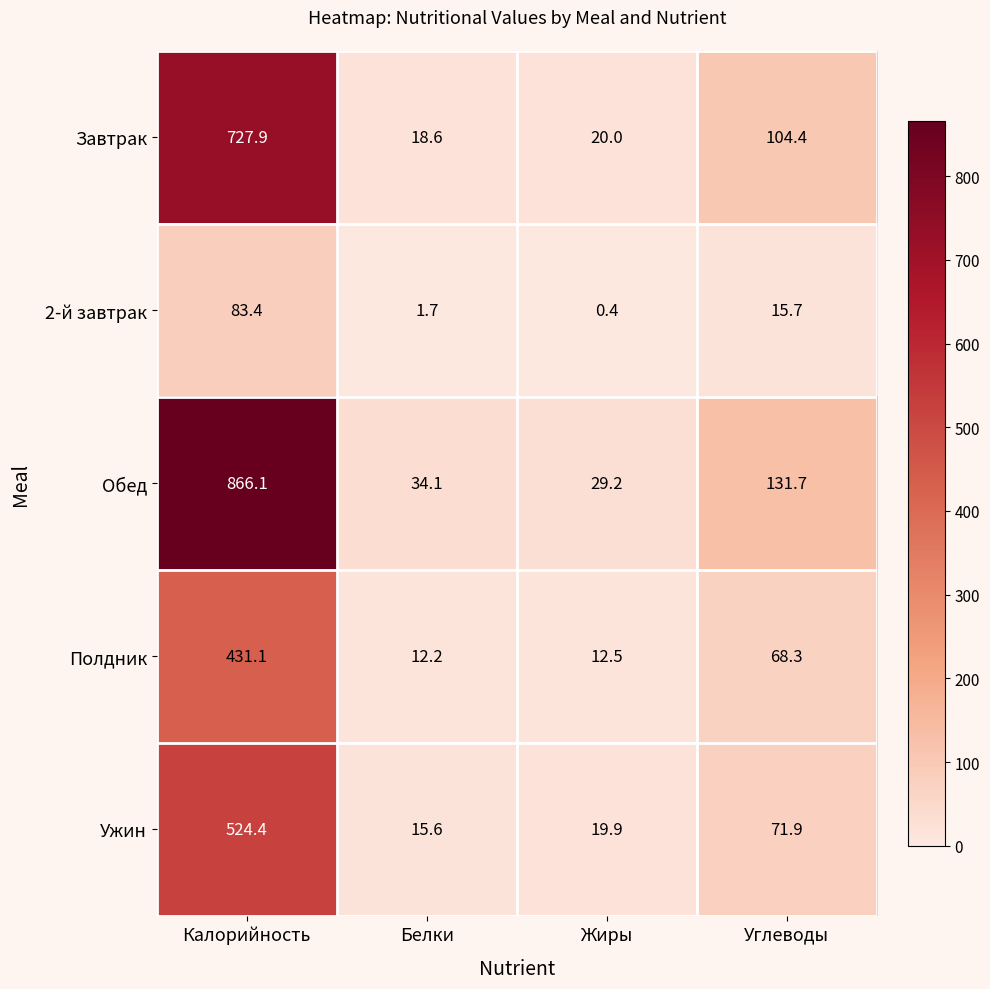

Where is Полдник nearest to the value 221?

Углеводы